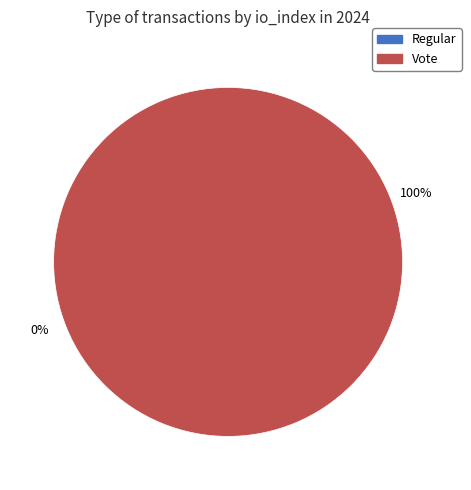

Rank the categories by value from lowest to highest.

Regular, Vote